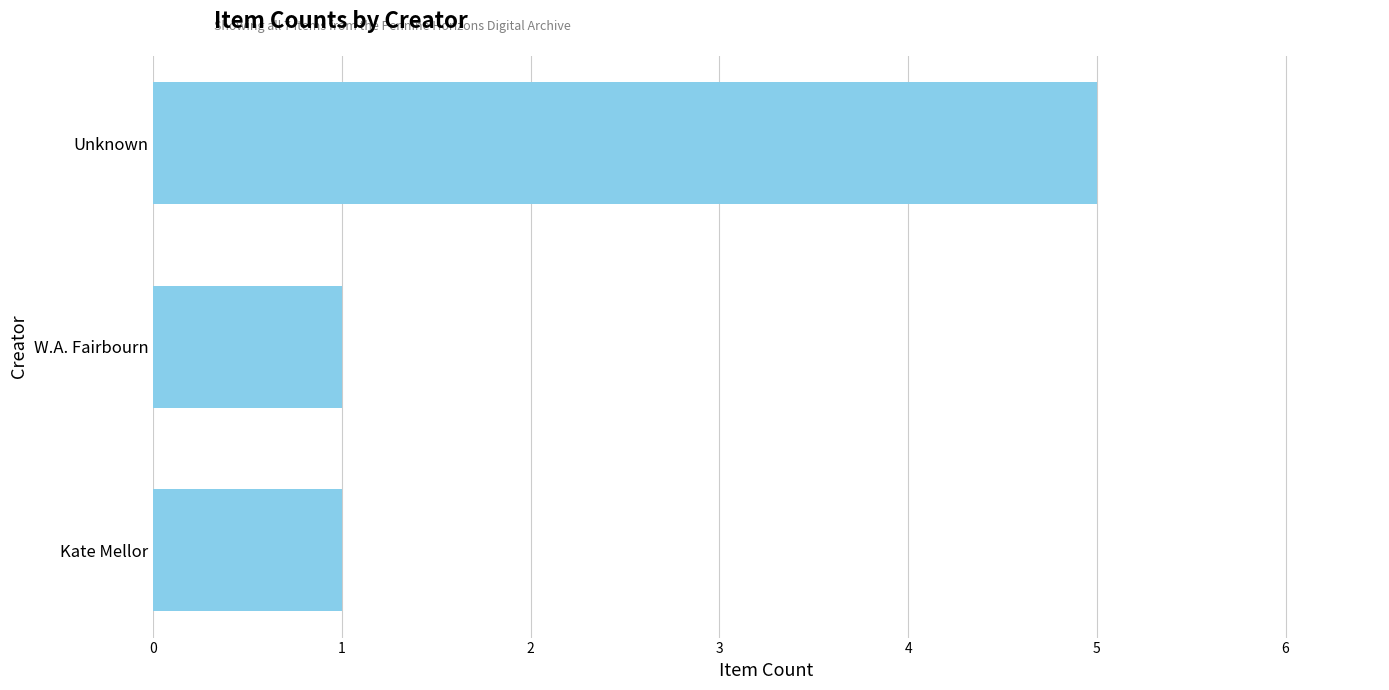

Does the chart contain any negative values?

No